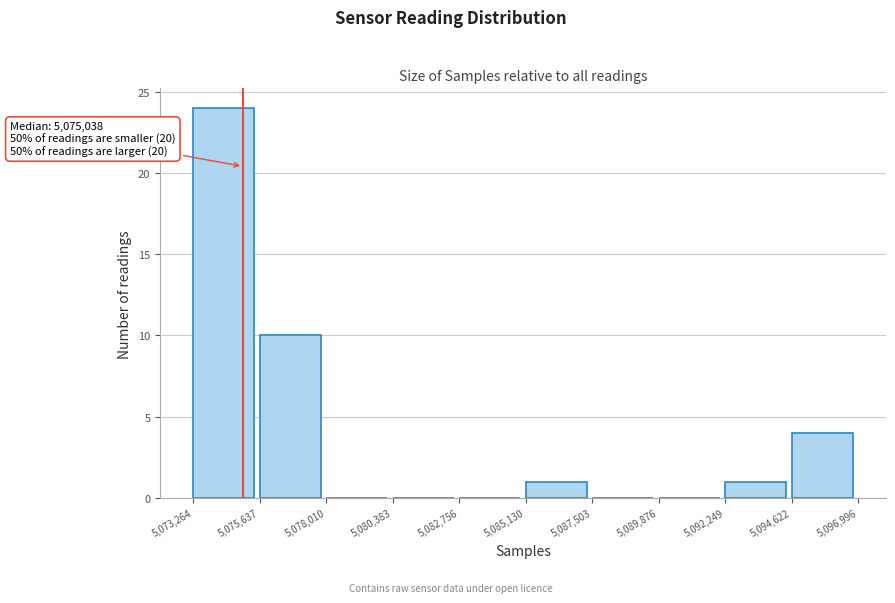

Over which range of the x-axis is the bar tallest?

5,073,264 to 5,075,637